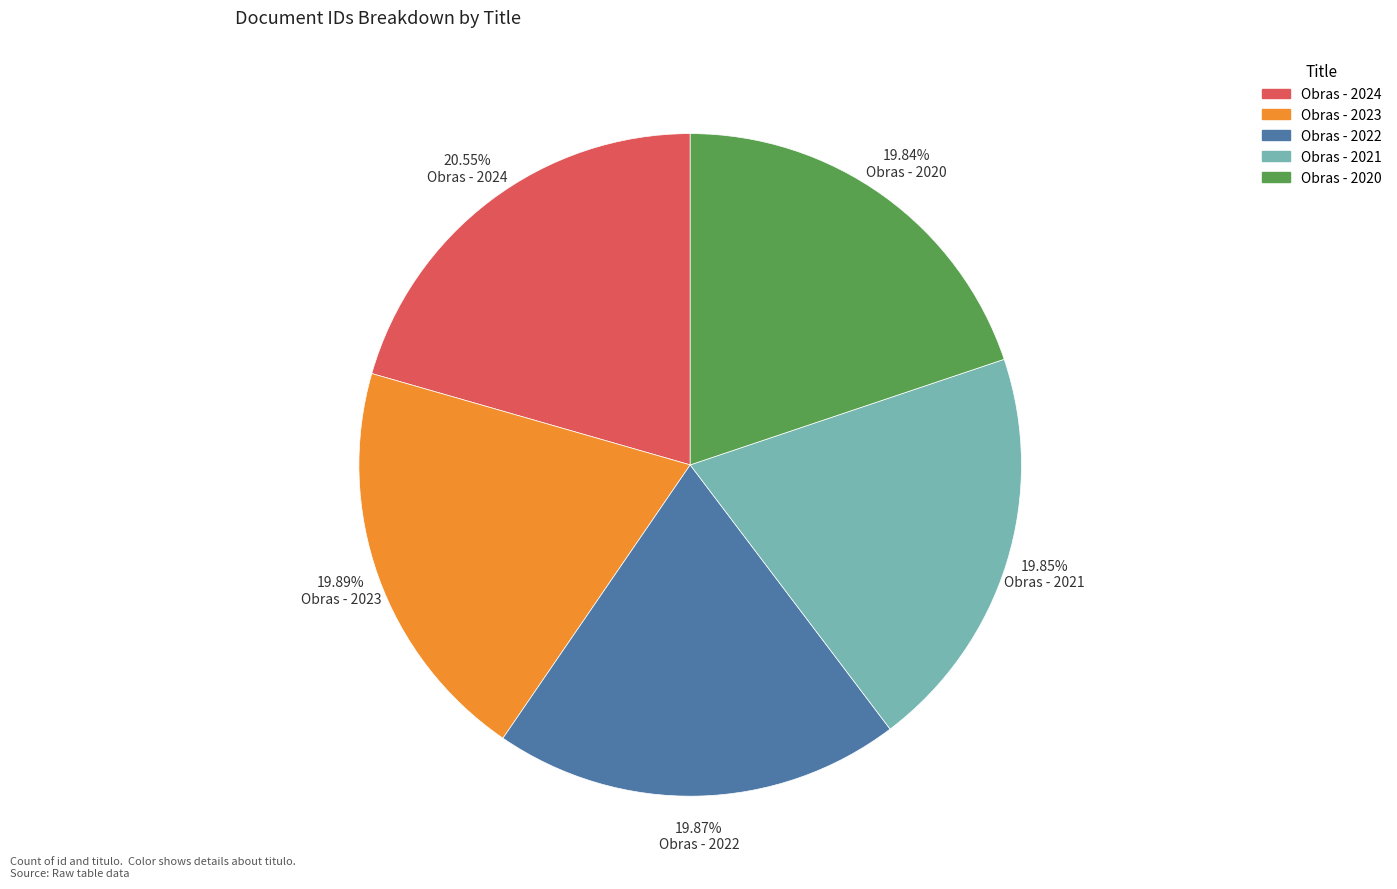

How many segments does this pie chart have?

5